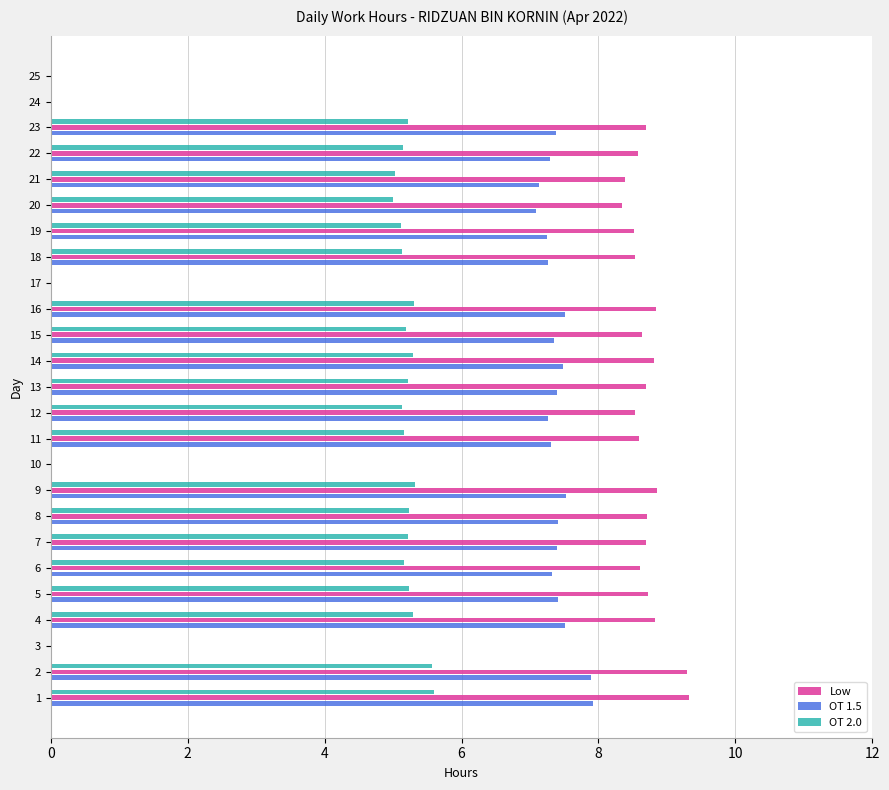

How many data points does each series have?

25